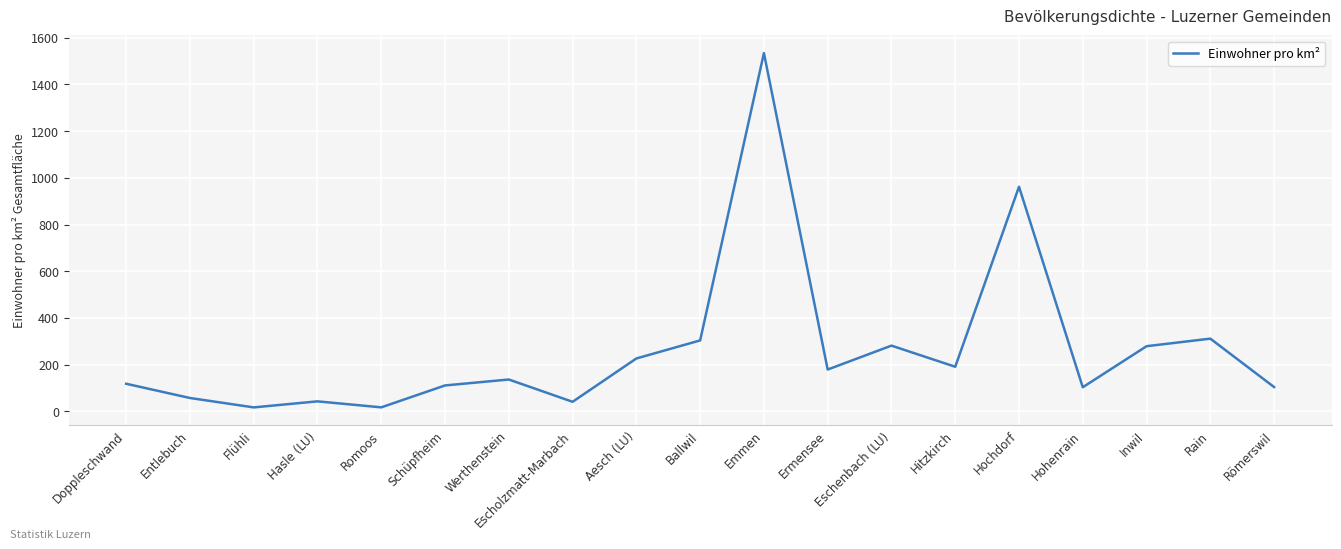

True or false: the data shows 42.8 at Hasle (LU).

True